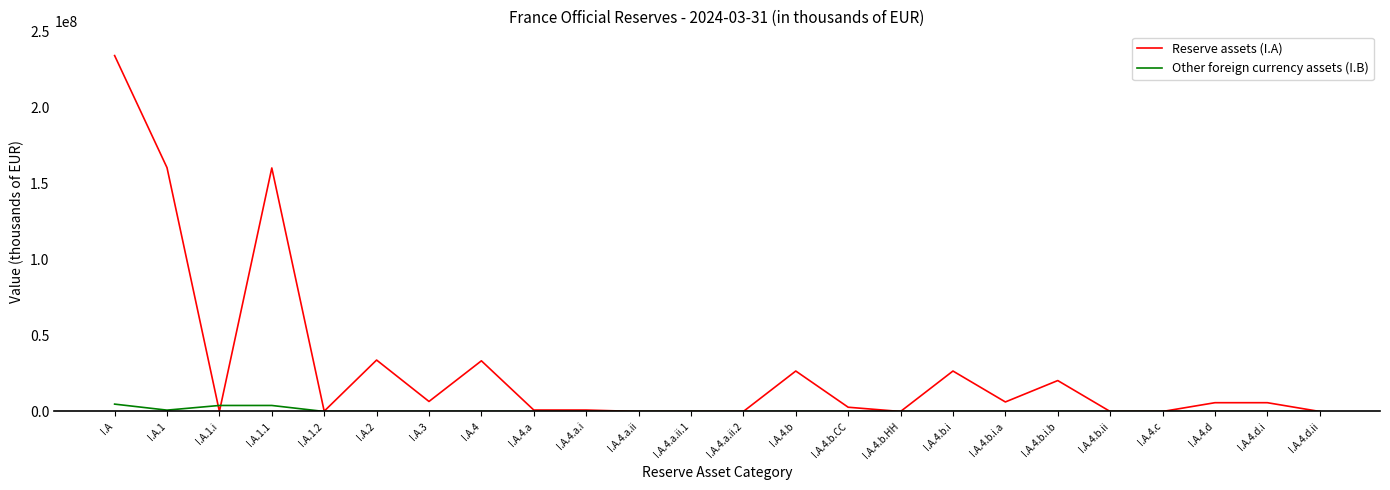

At which category is the sum across all series the highest?

I.A